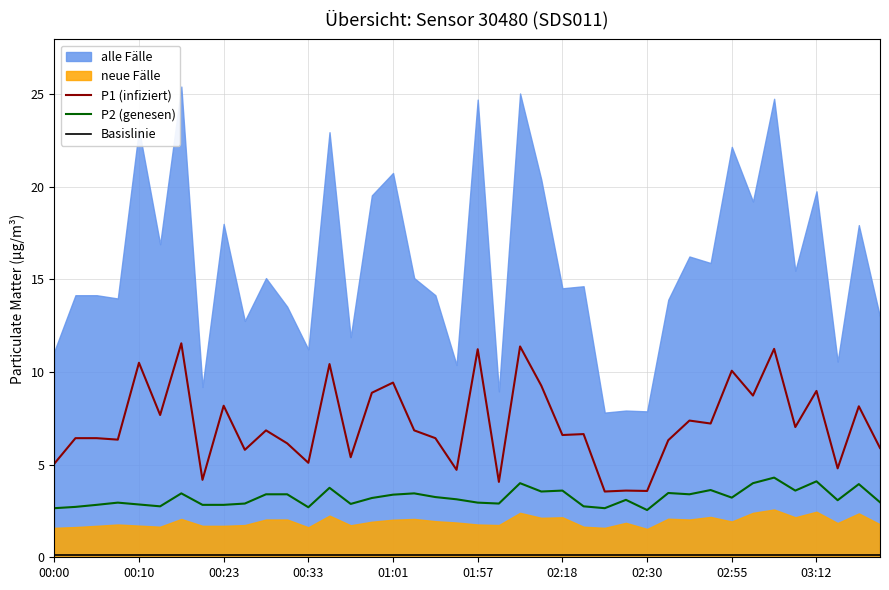

Is it true that P2 (genesen) equals 3.2 at 02:55?

True